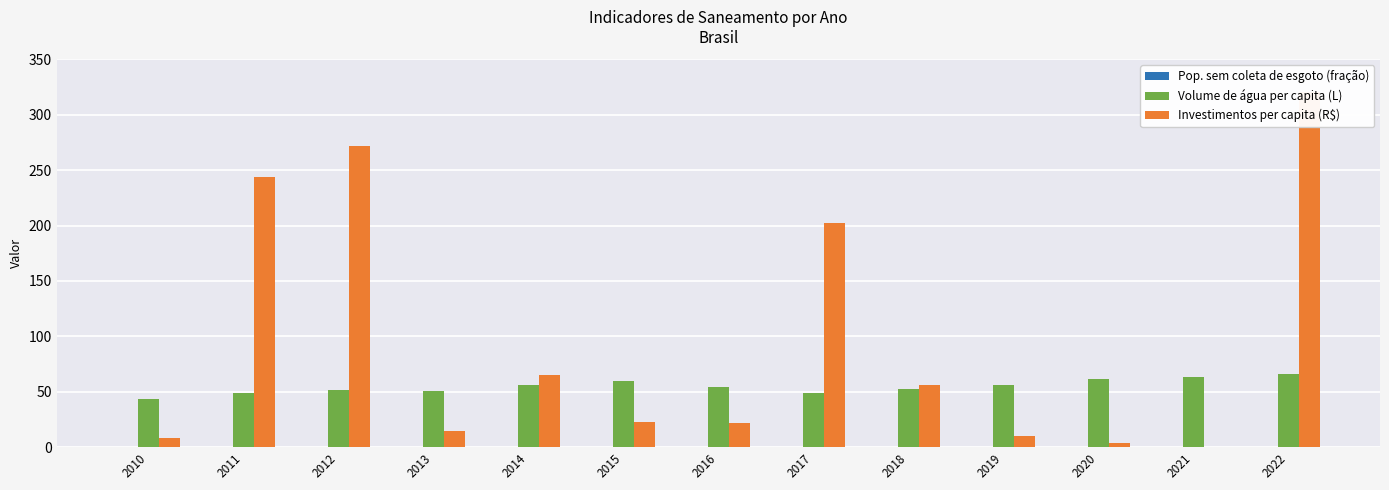

What is the sum of the Pop. sem coleta de esgoto (fração) values at 2014 and 2017?

0.8